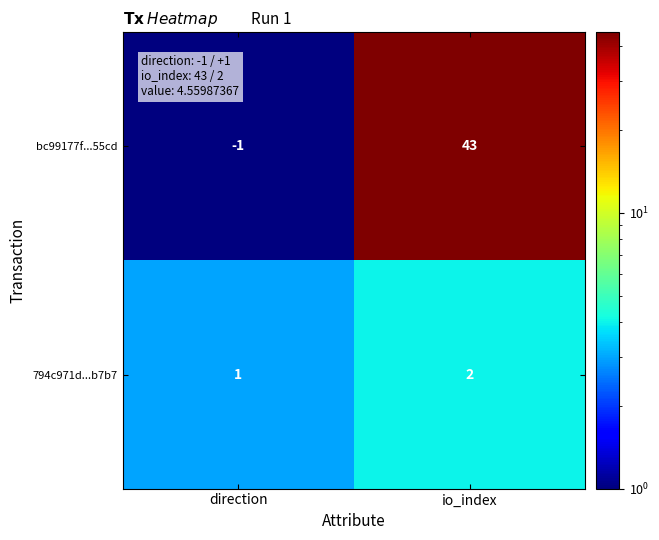

What is the greatest value displayed?

43